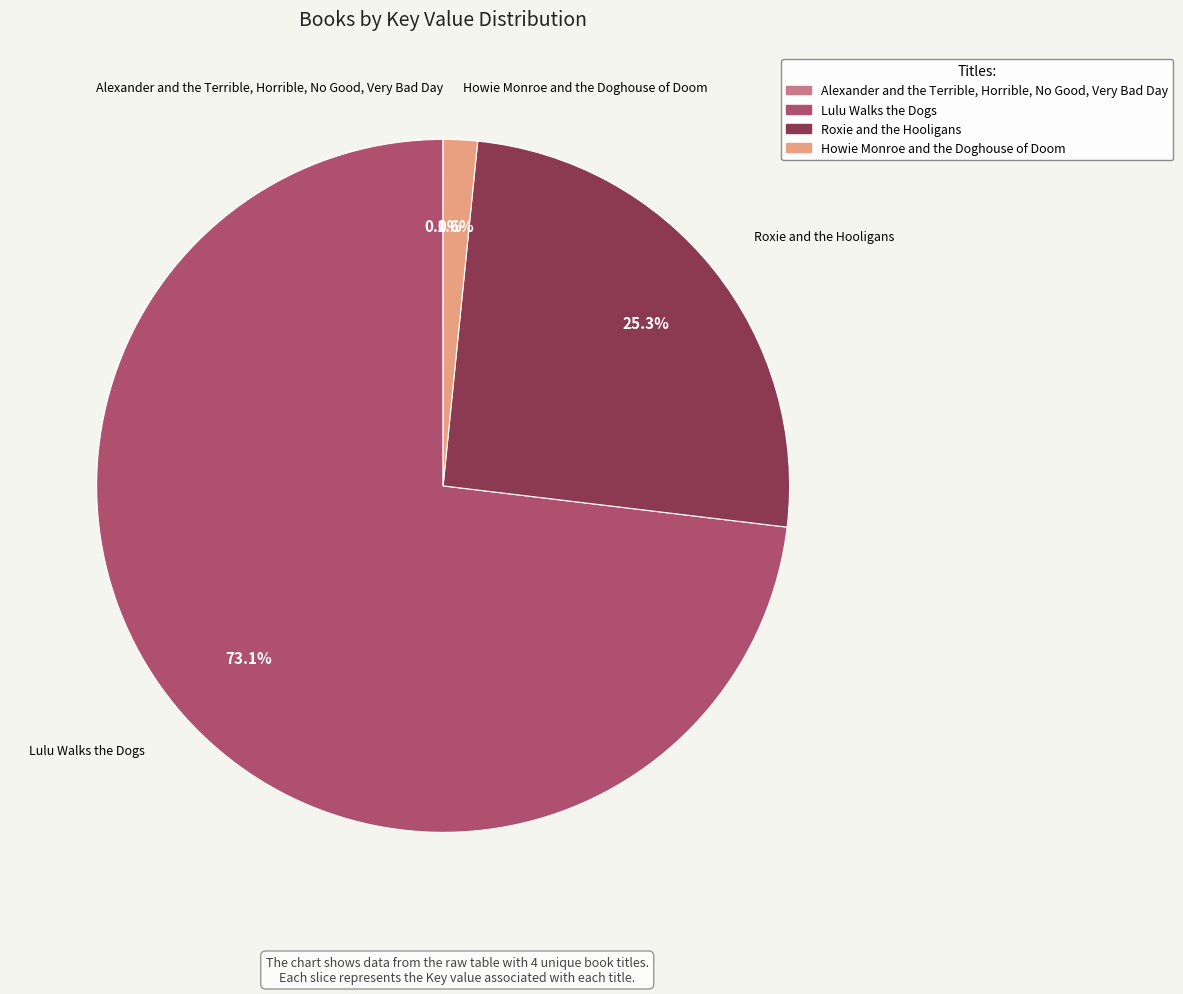

What is the largest slice in the pie chart?

Lulu Walks the Dogs